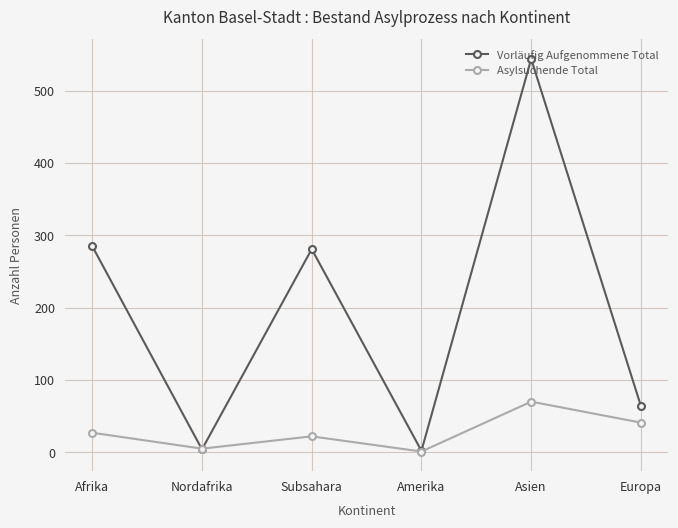

Which series has the largest total across all categories?

Vorläufig Aufgenommene Total